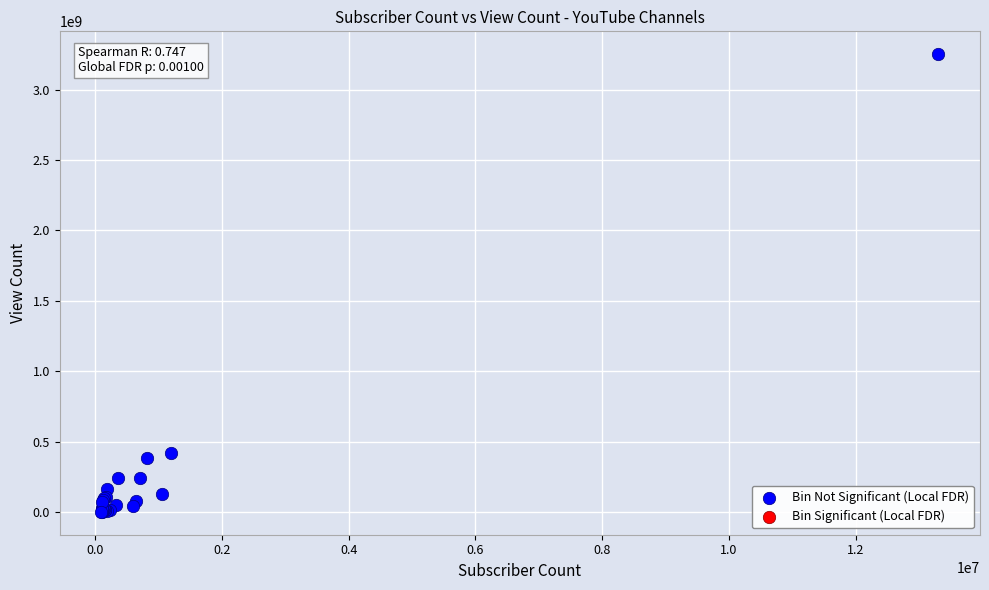

What Y value in the scatter plot is closest to 1626662614?

422356032